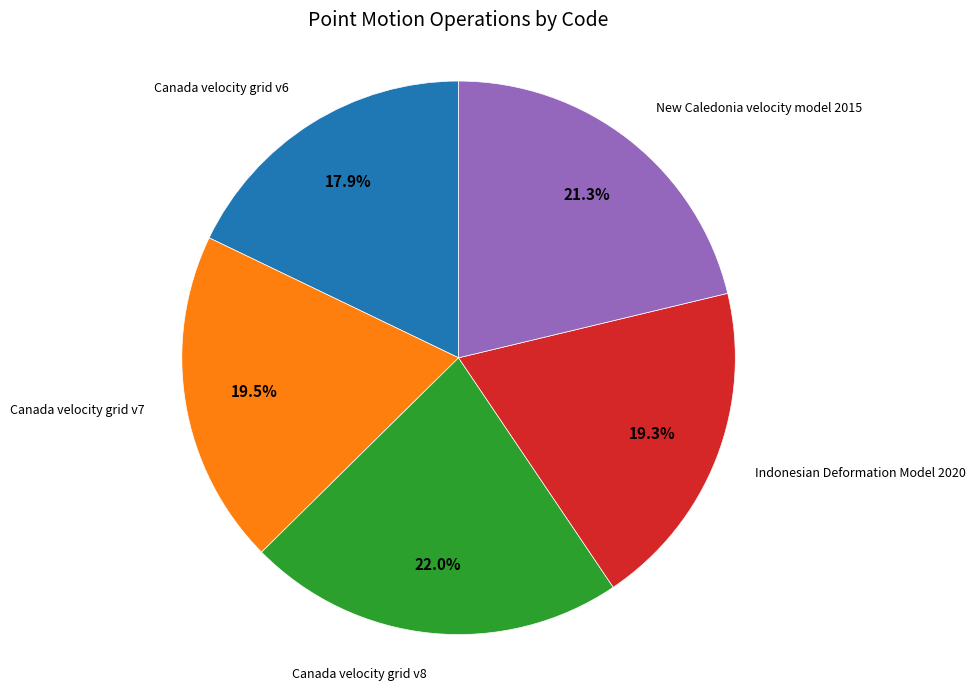

Is there any slice that represents more than half of the pie?

No